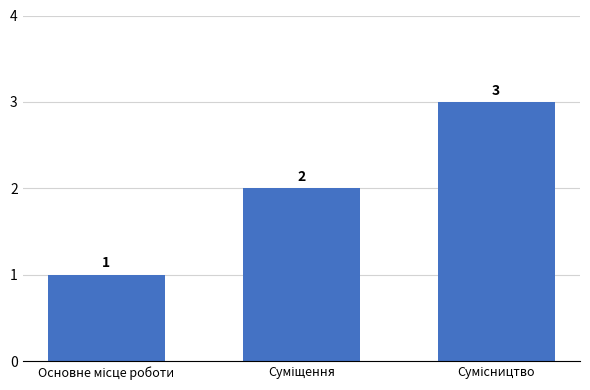

What is the sum of all values?

6